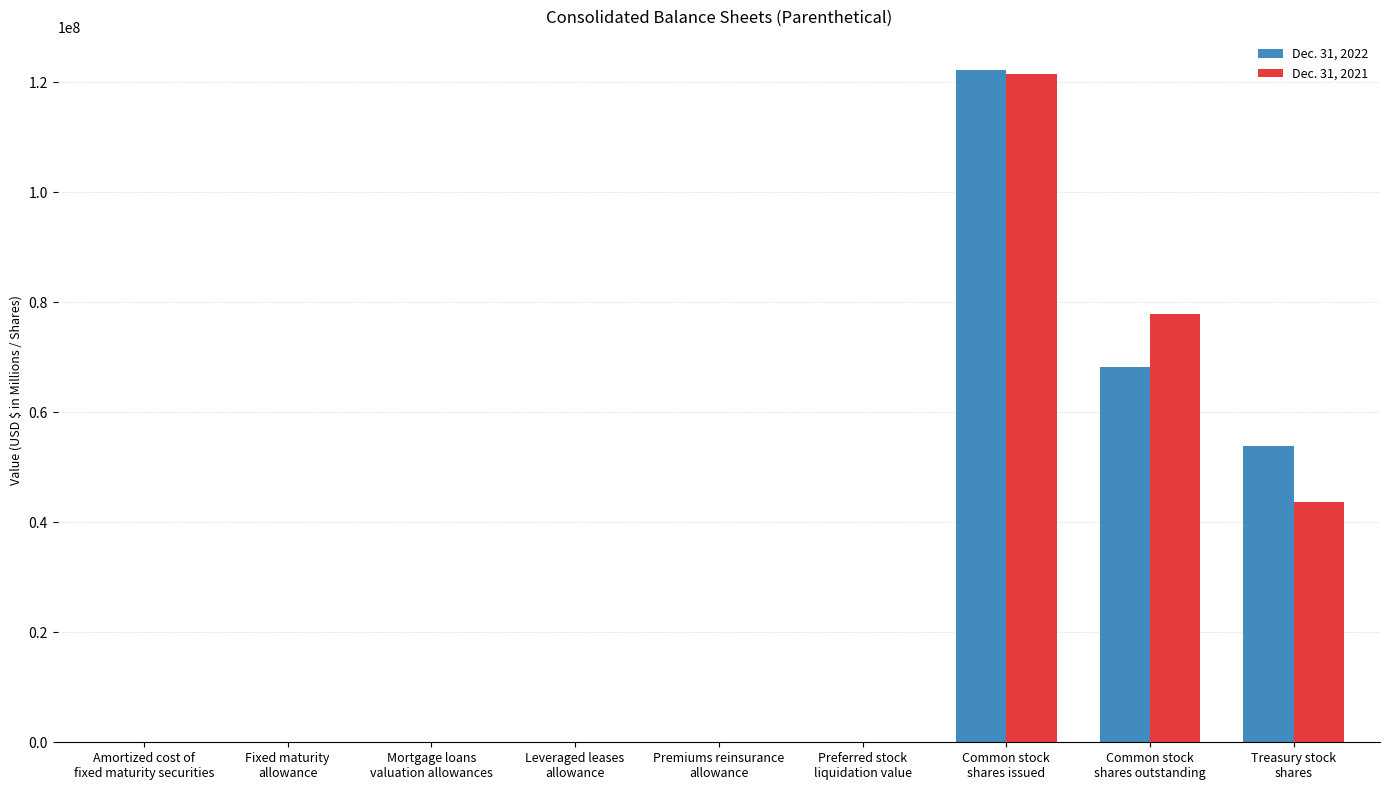

At which category is the sum across all series the highest?

Common stock
shares issued